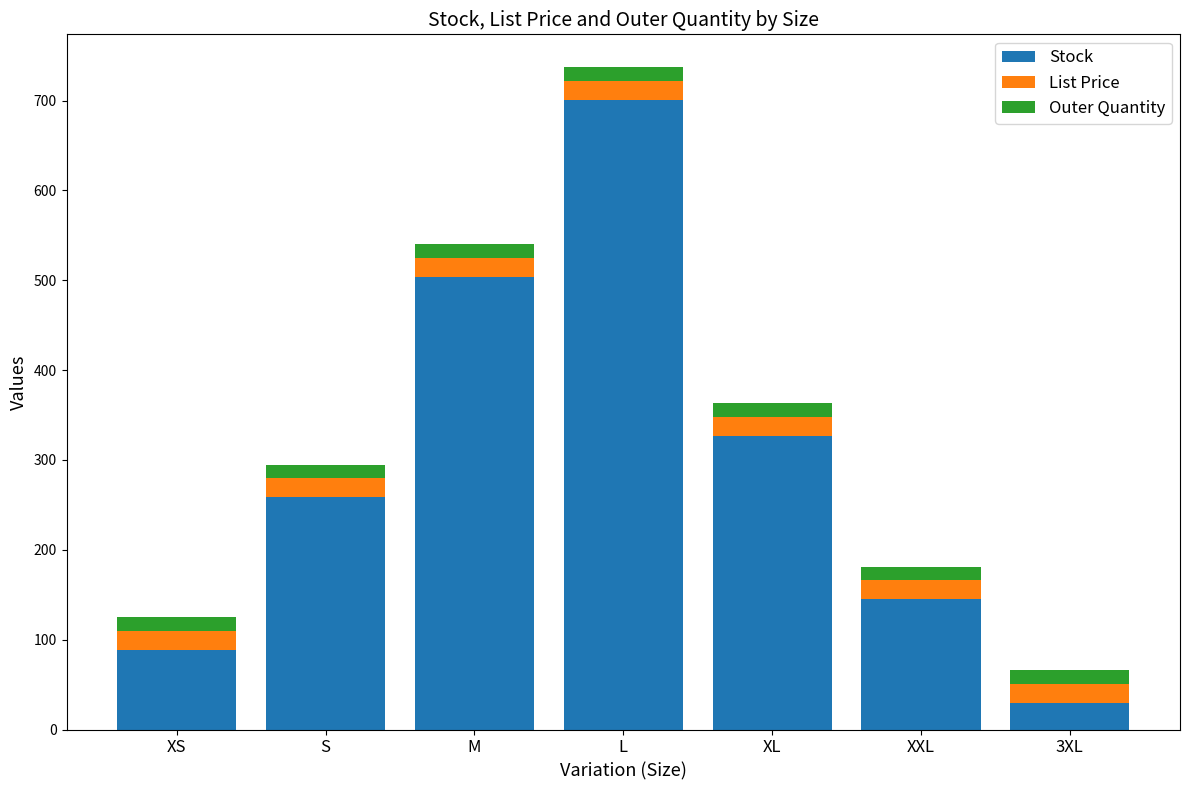

True or false: Stock has a value of 564.8 at XL.

False